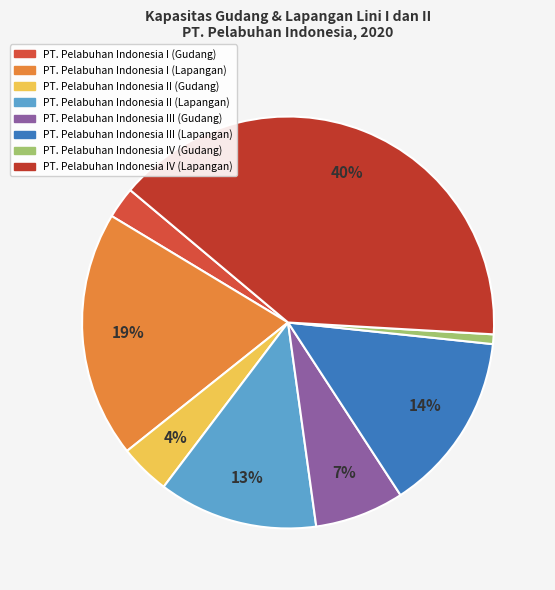

Count the number of slices in the pie.

8